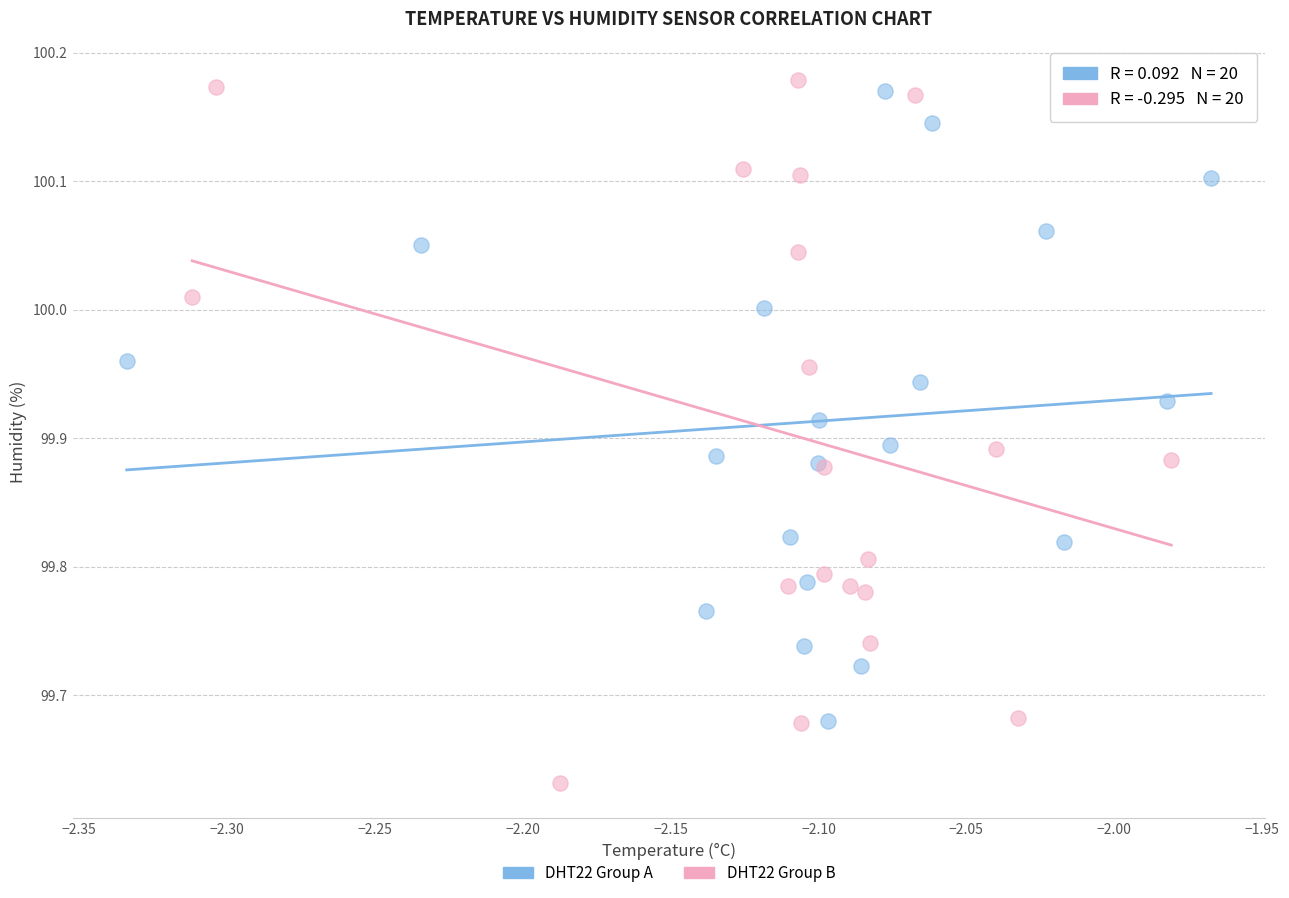

Which series has the largest Y range (max minus min)?

DHT22 Group B